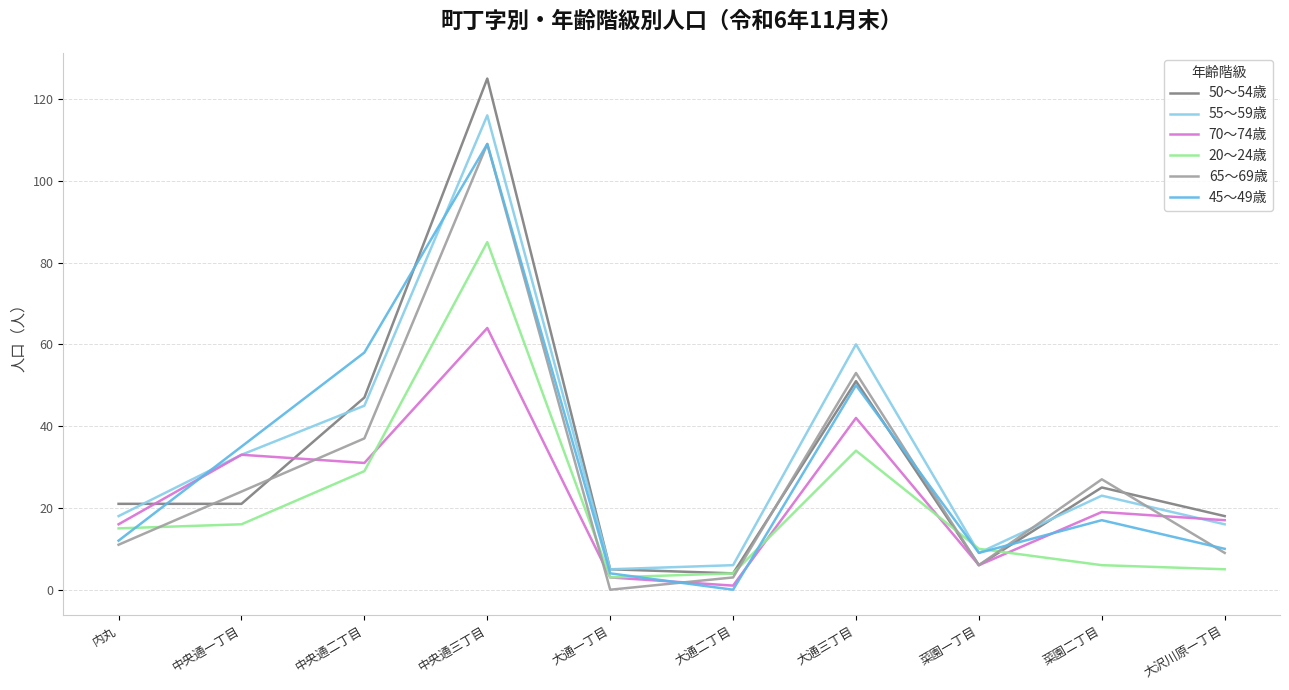

True or false: 70～74歳 has a value of 28 at 大沢川原一丁目.

False